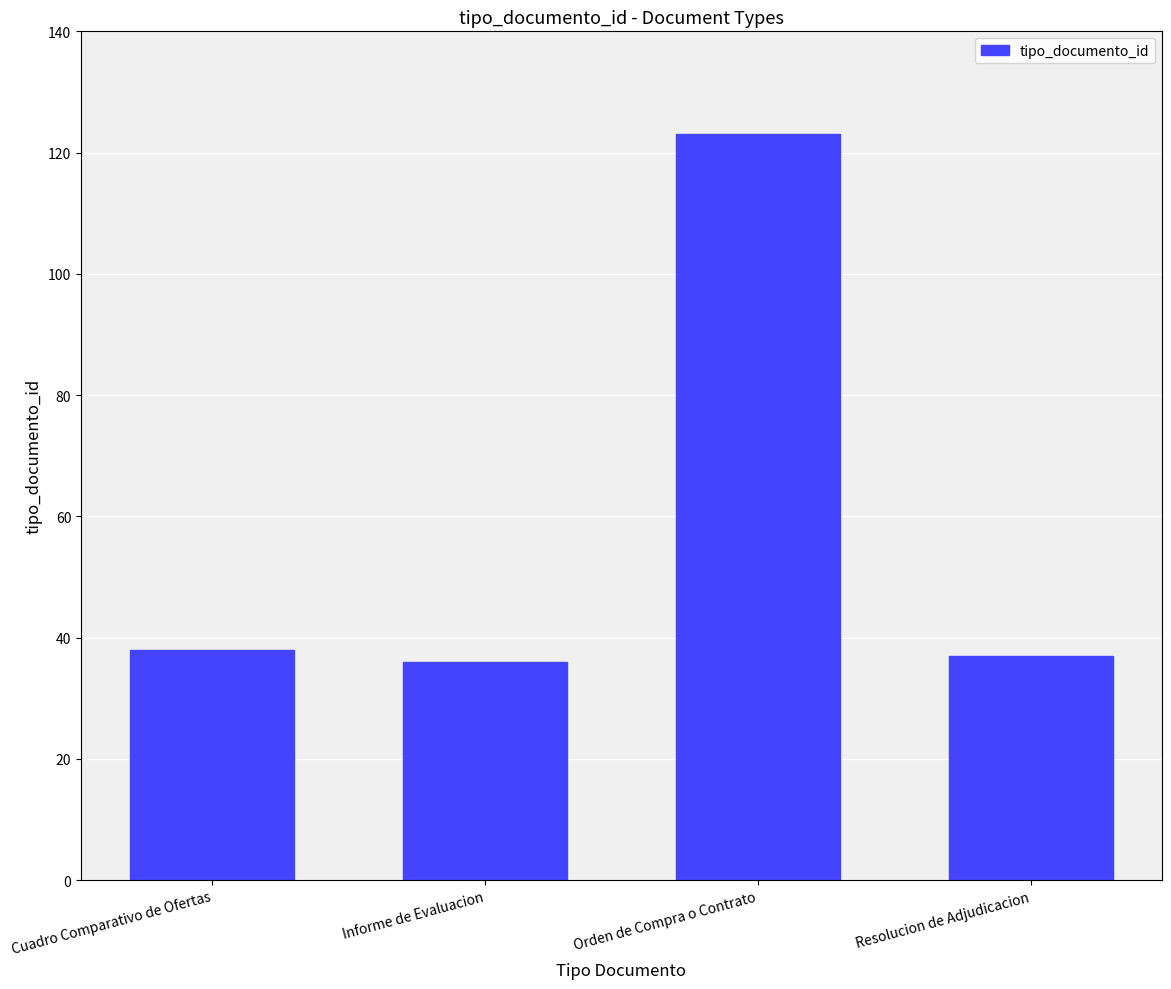

At which category does the chart reach its peak across all series?

Orden de Compra o Contrato